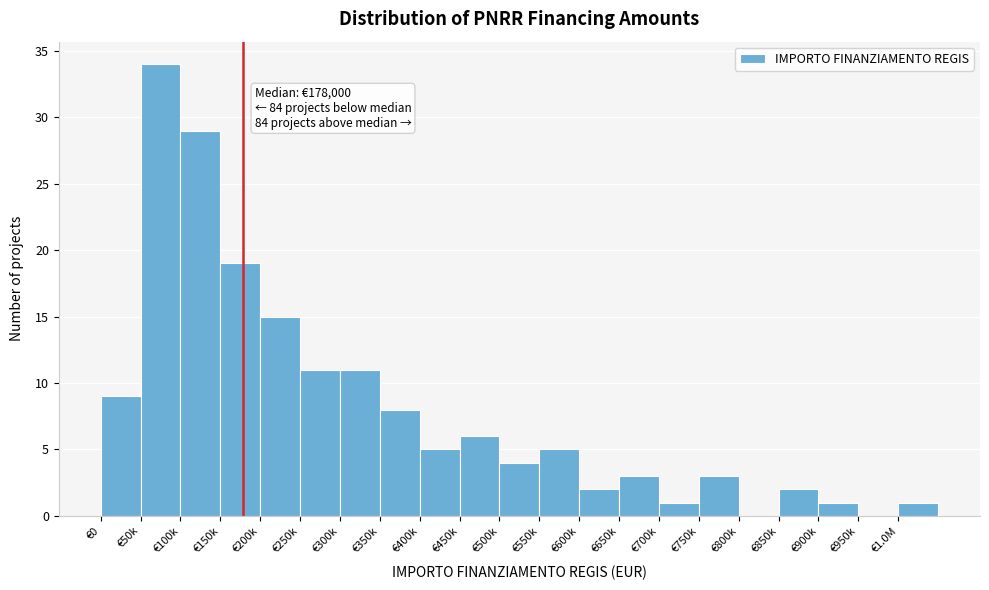

Reading left to right, list all the values displayed in this chart.

€0=9	€50k=34	€100k=29	€150k=19	€200k=15	€250k=11	€300k=11	€350k=8	€400k=5	€450k=6	€500k=4	€550k=5	€600k=2	€650k=3	€700k=1	€750k=3	€800k=0	€850k=2	€900k=1	€950k=0	€1.0M=1